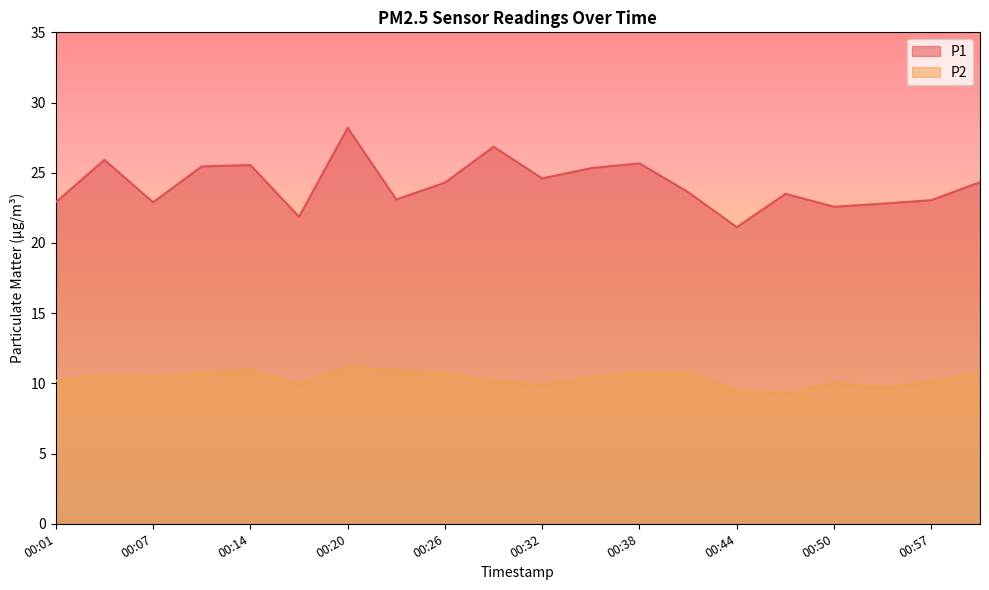

What is the approximate value of P2 at 00:50?

10.1